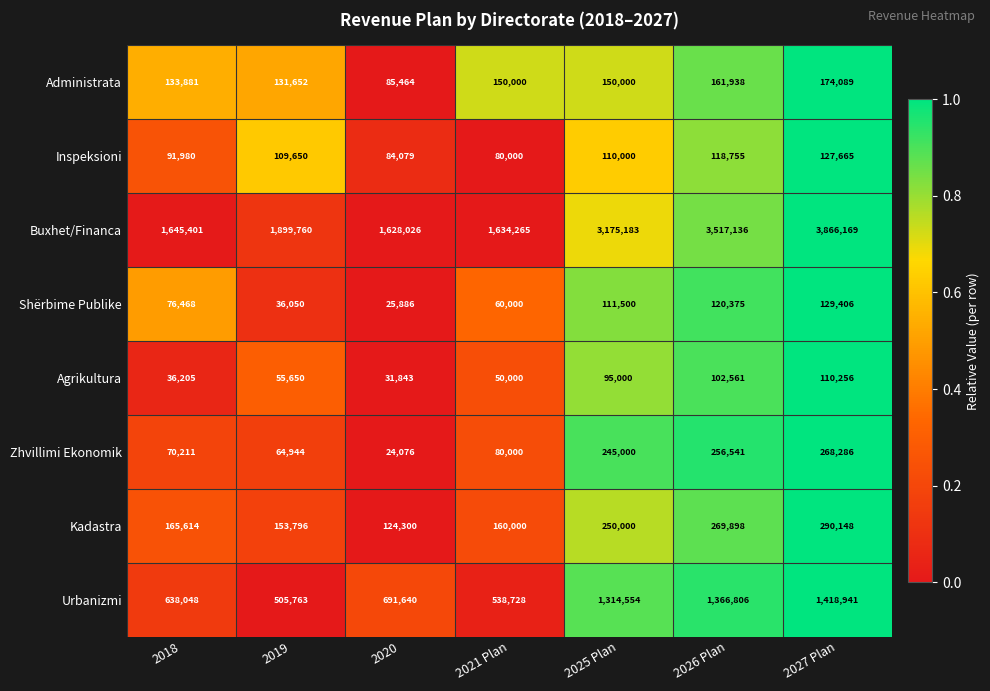

At 2019, list the series in order from smallest to largest.

Shërbime Publike, Agrikultura, Zhvillimi Ekonomik, Inspeksioni, Administrata, Kadastra, Urbanizmi, Buxhet/Financa